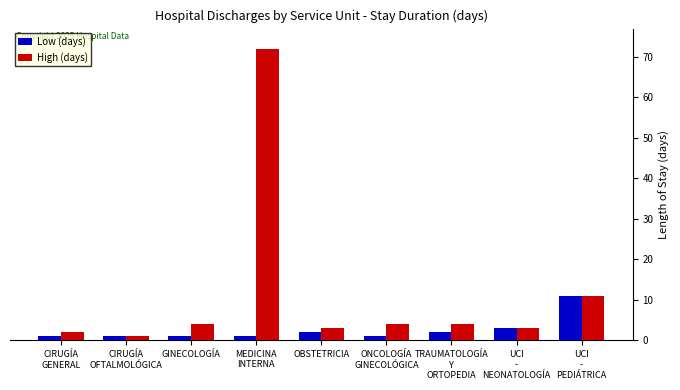

What is the label of the 7th bar from the left?

TRAUMATOLOGÍA
Y
ORTOPEDIA